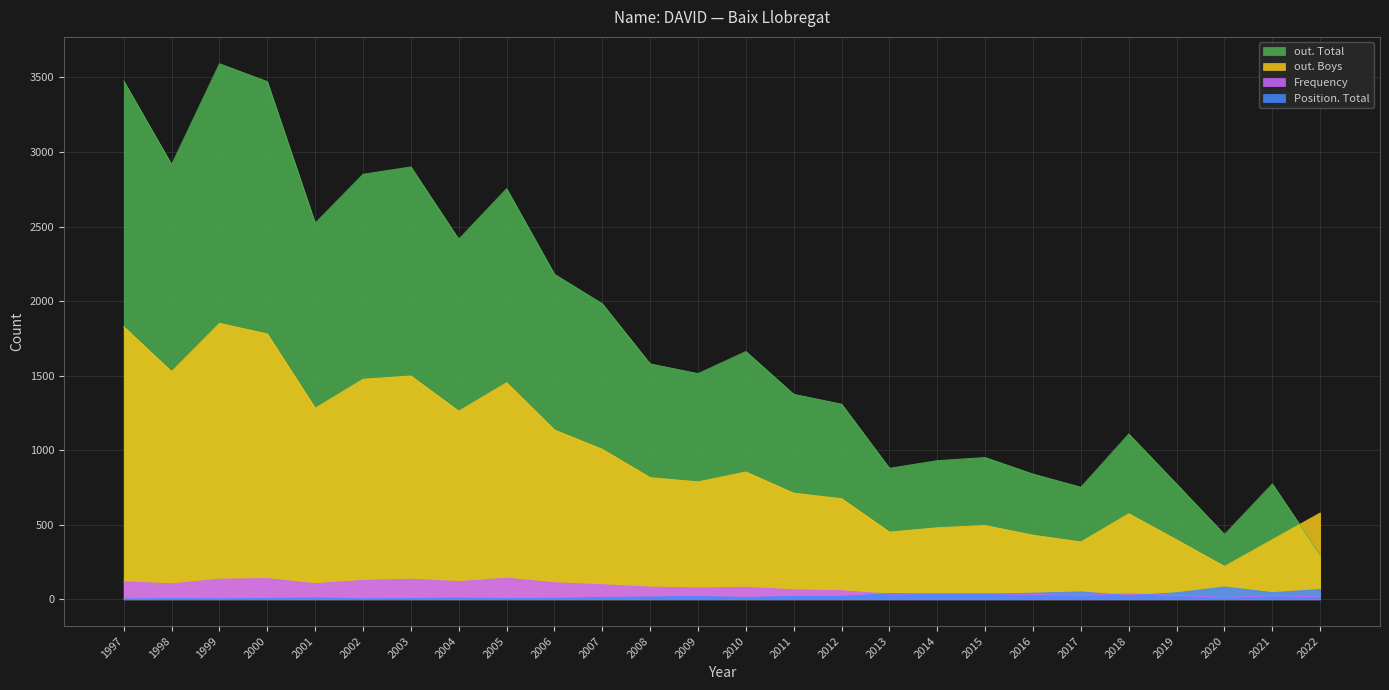

What is the sum of the Position. Total values at 2020 and 2012?

103